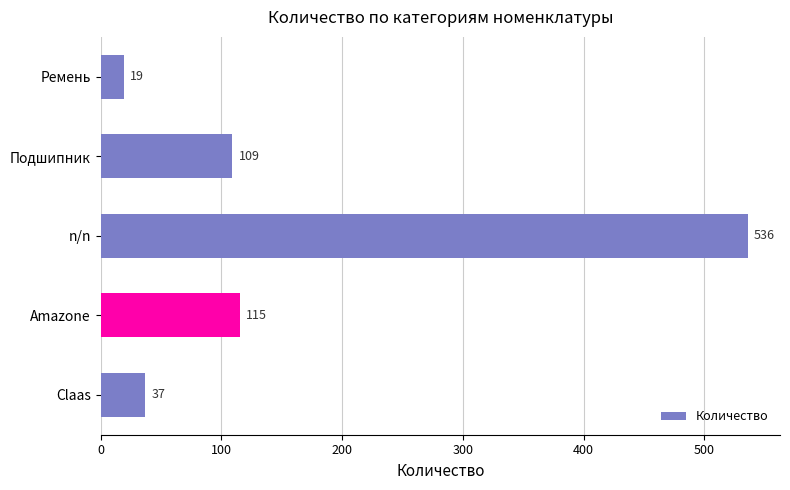

List the labels in order of value, largest first.

n/n, Amazone, Подшипник, Claas, Ремень